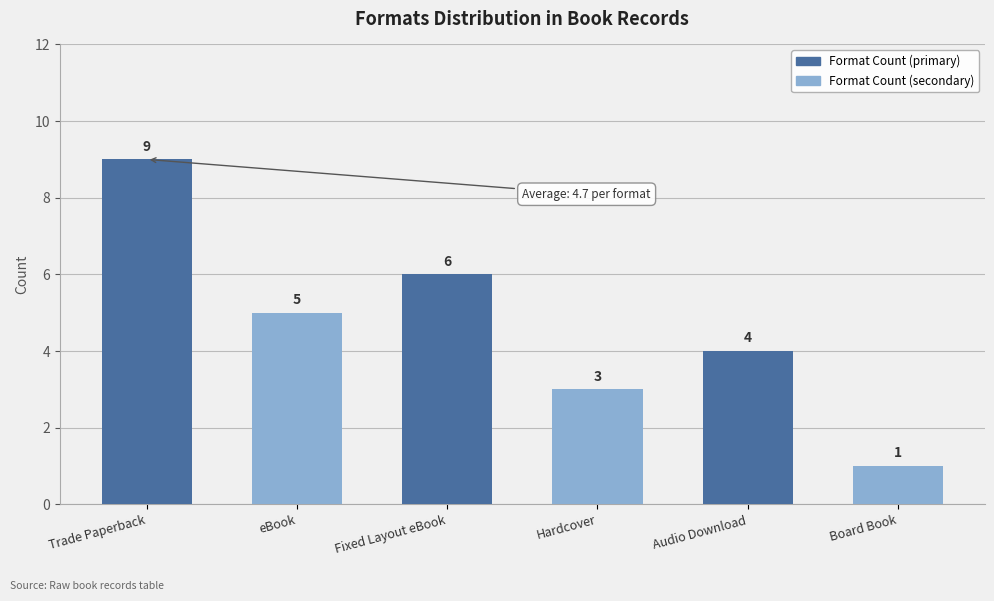

The value at eBook is 8. True or false?

False